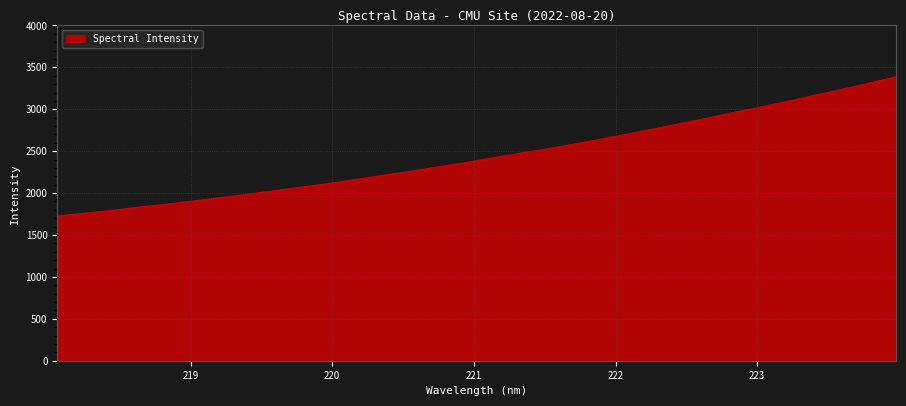

What is the minimum value shown in the chart?

1725.8